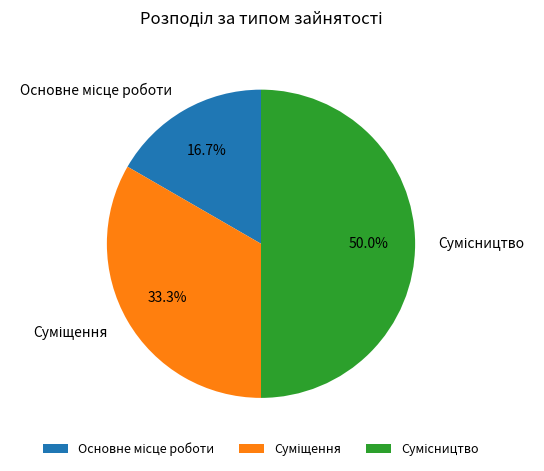

Combined, what portion of the pie is Суміщення and Основне місце роботи?

50.0%